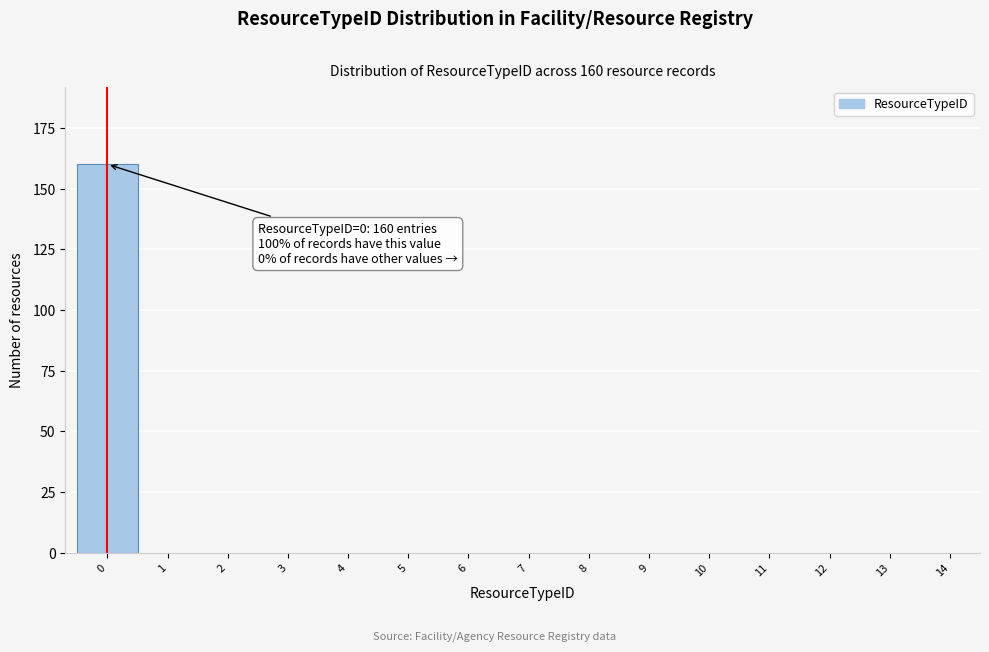

Reading right to left, what are all the values shown in this chart?

14=0	13=0	12=0	11=0	10=0	9=0	8=0	7=0	6=0	5=0	4=0	3=0	2=0	1=0	0=160